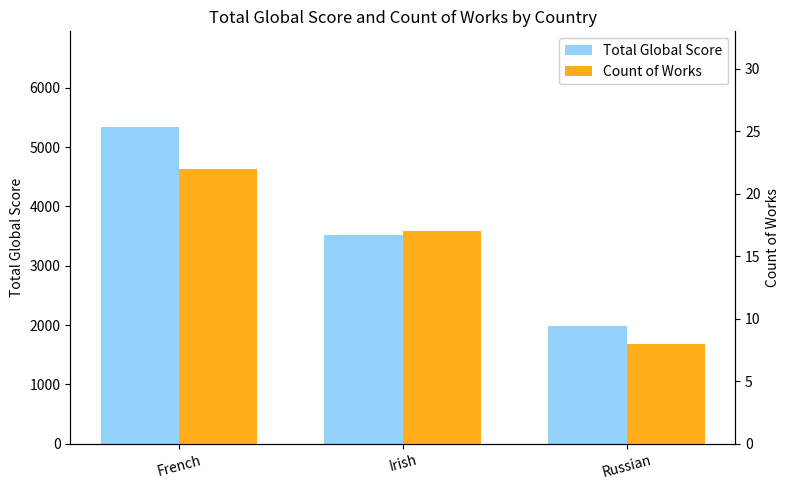

What is the label of the 3rd bar from the right?

French